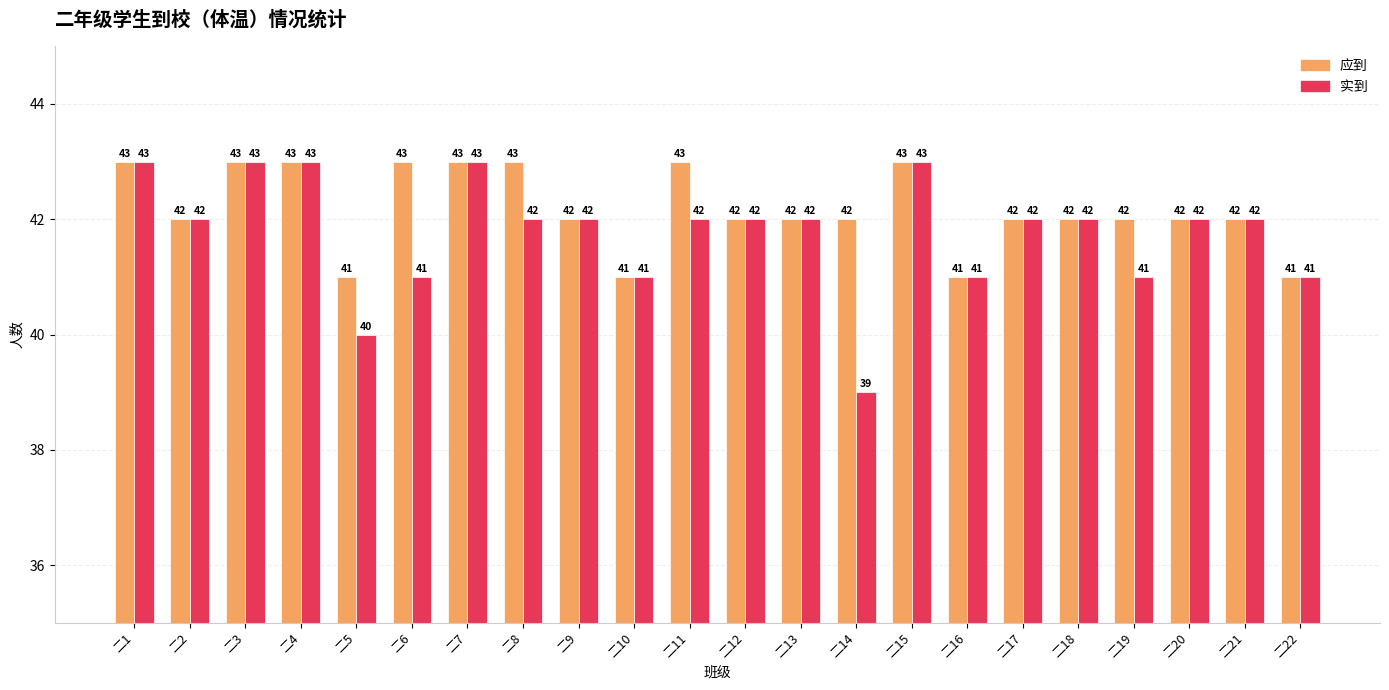

Rank the series at 二6 from highest to lowest value.

应到, 实到